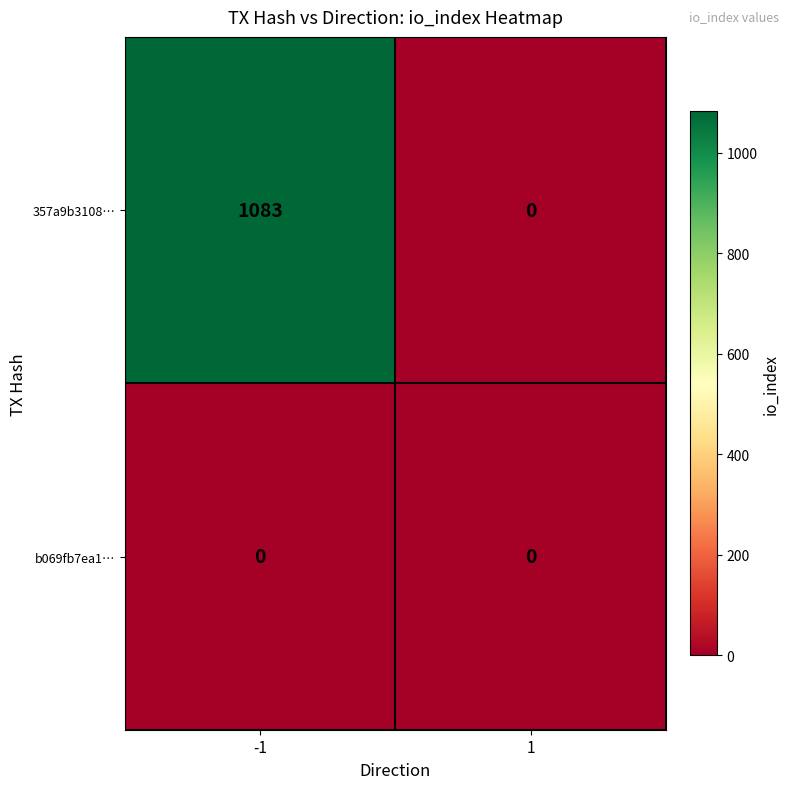

The 357a9b3108… series shows 1083 at -1. True or false?

True